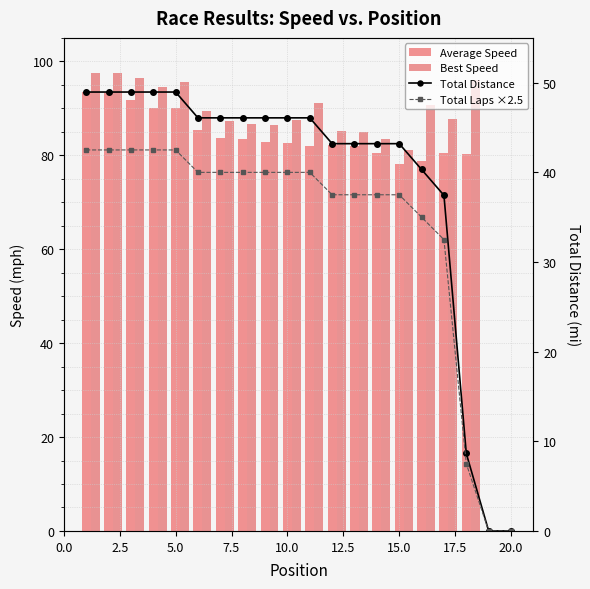

What are all the series names shown in the legend?

Average Speed, Best Speed, Total Distance, Total Laps ×2.5